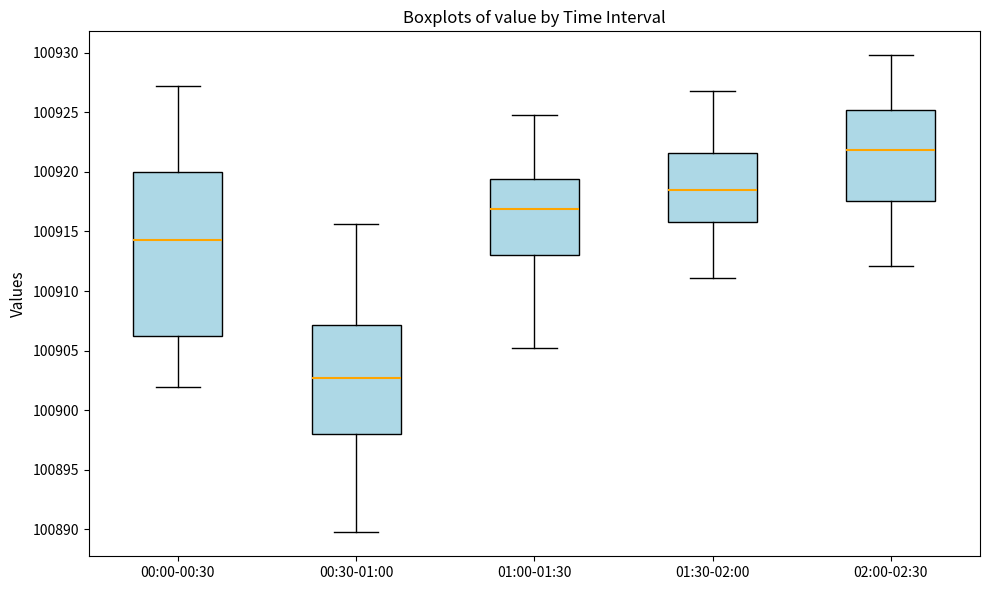

Reading left to right, transcribe this box plot: for each box, give where its median line is, the range the box spans, and where its two whiskers end, as read against the y-axis. The values are not printed on the chart, so give them approximately, as read against the axis.

00:00-00:30: median 100914.5, box 100906.5 to 100920.0, whiskers 100902.0 to 100927.0
00:30-01:00: median 100902.5, box 100898.0 to 100907.0, whiskers 100890.0 to 100915.5
01:00-01:30: median 100917.0, box 100913.0 to 100919.5, whiskers 100905.5 to 100925.0
01:30-02:00: median 100918.5, box 100916.0 to 100921.5, whiskers 100911.0 to 100927.0
02:00-02:30: median 100922.0, box 100917.5 to 100925.0, whiskers 100912.0 to 100930.0